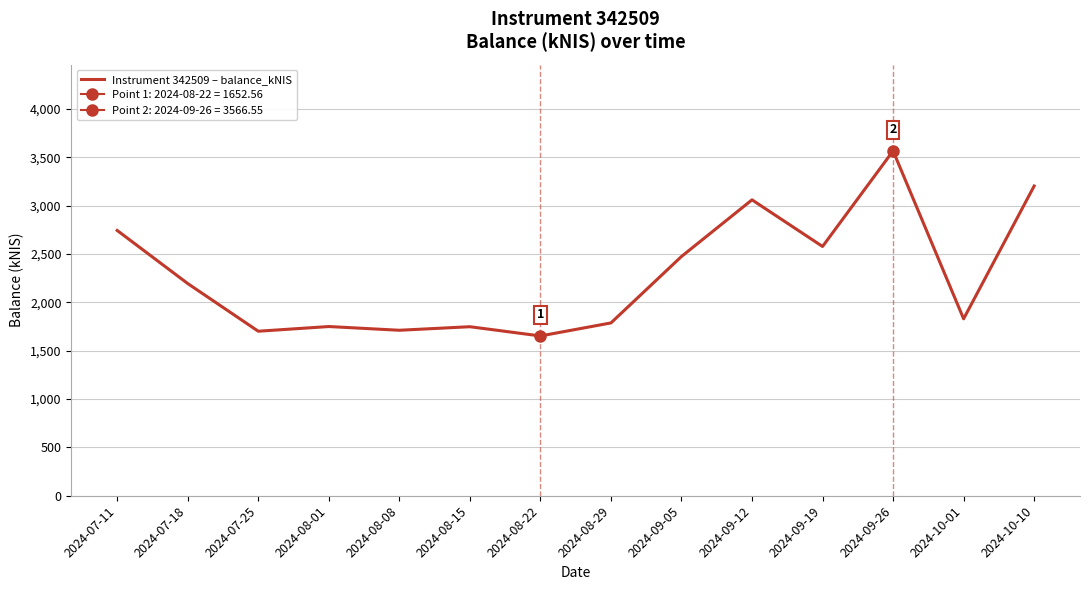

What is the average value?

2285.7